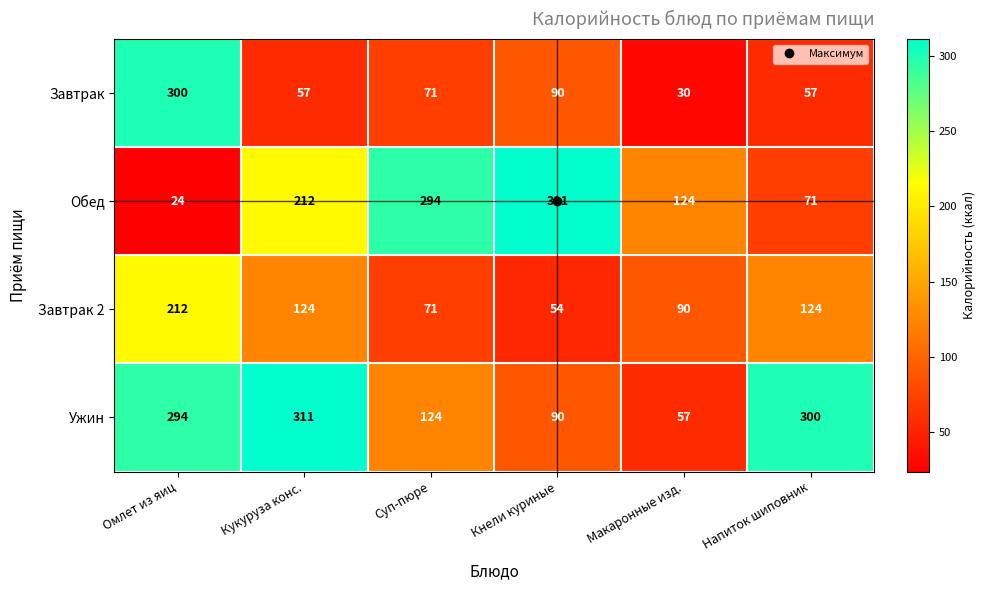

At which category is the sum across all series the highest?

Омлет из яиц